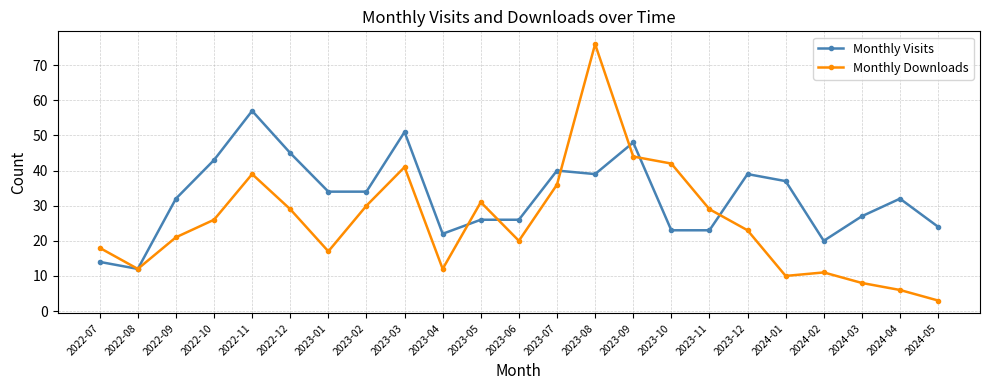

What are all the series names shown in the legend?

Monthly Visits, Monthly Downloads